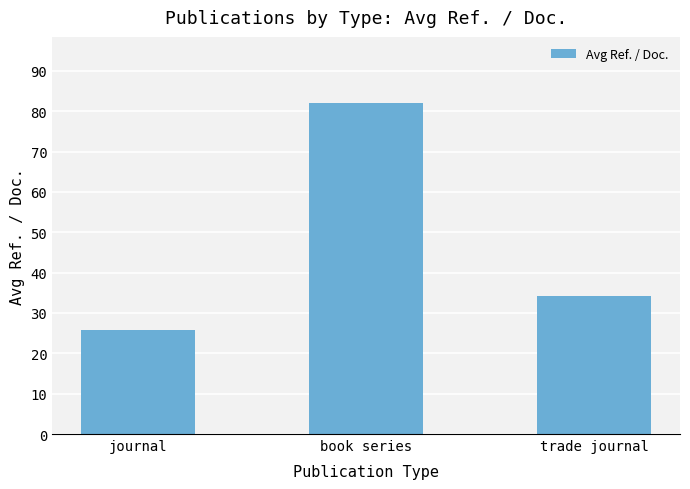

What is the minimum value shown in the chart?

25.7